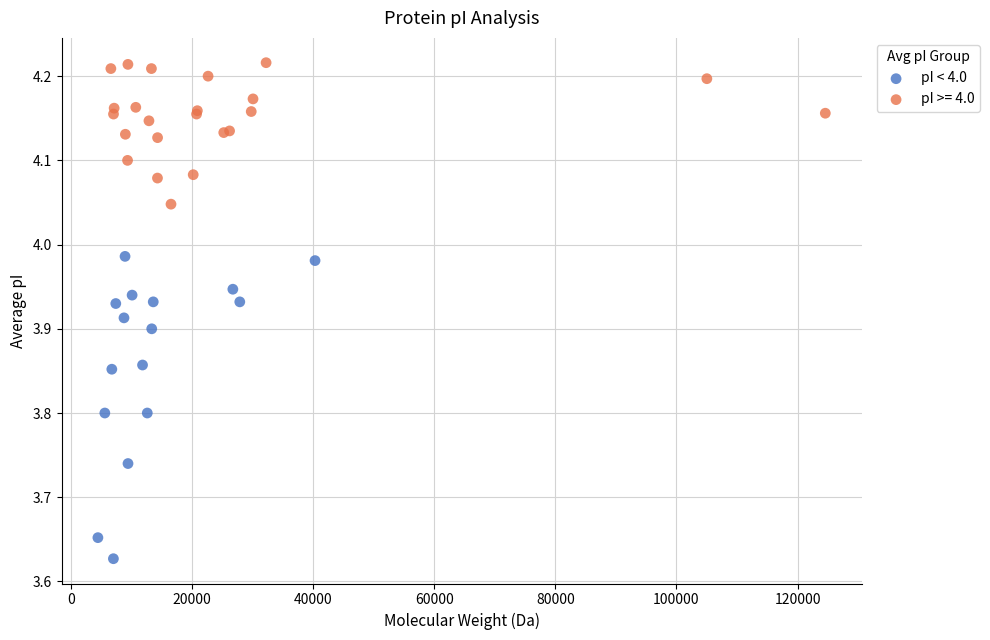

Which series has the largest Y range (max minus min)?

pI < 4.0